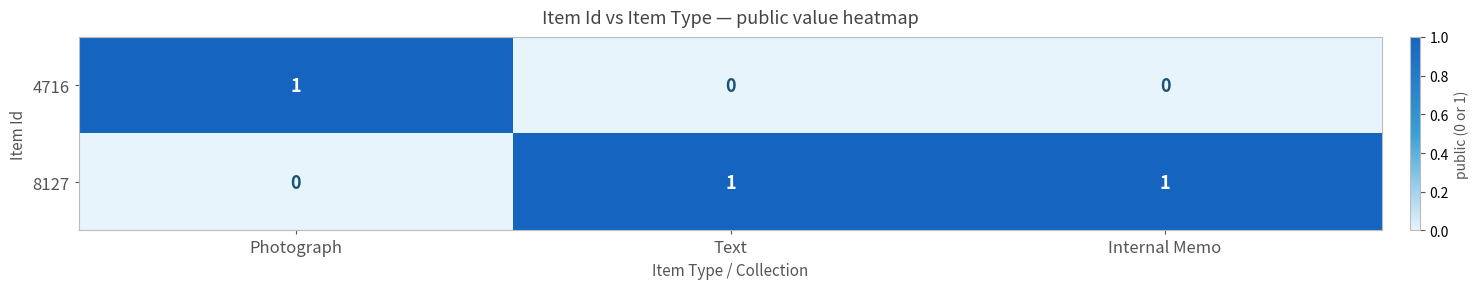

The 8127 series shows 1 at Internal Memo. True or false?

True